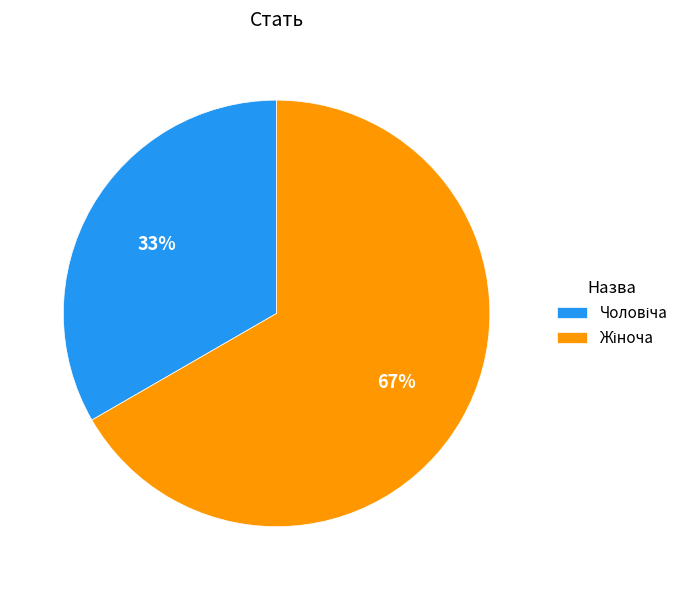

Does any single category account for the majority?

Yes